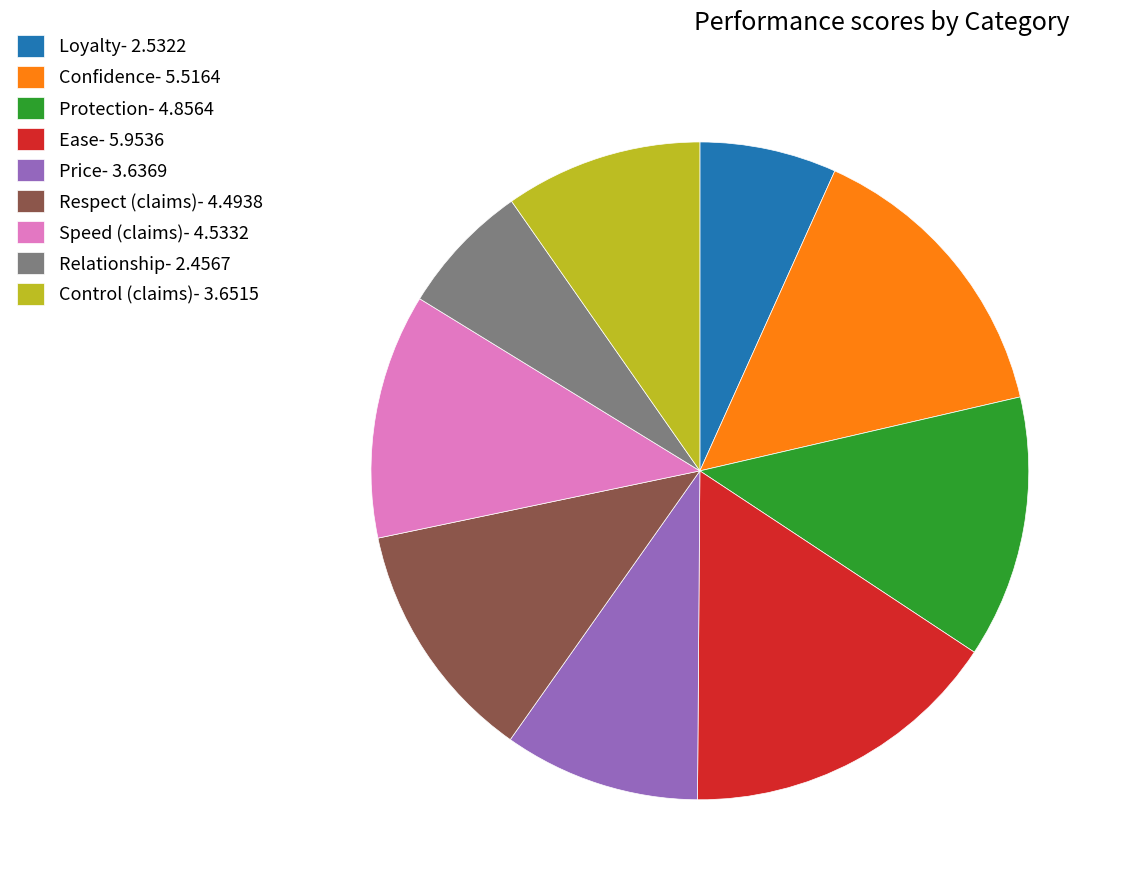

Approximately how many times larger is the value at Relationship- 2.4567 compared to Loyalty- 2.5322?

1.0